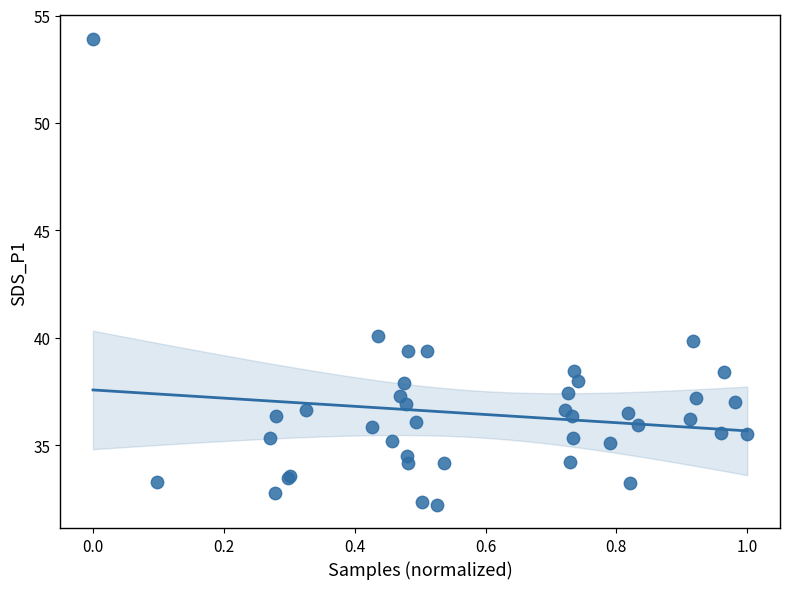

What Y value in the scatter plot is closest to 43?

40.1